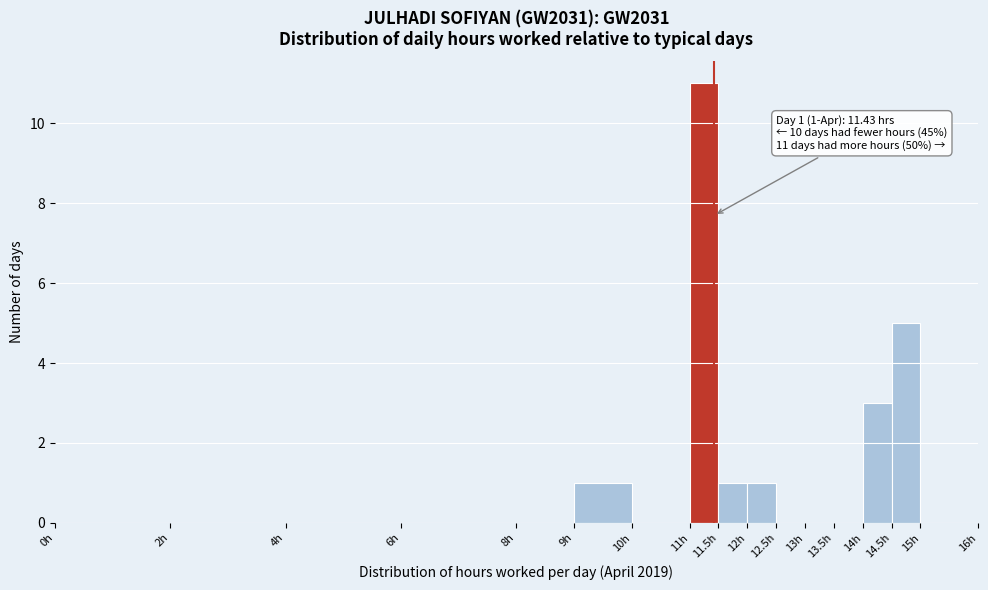

Over which range of the x-axis is the bar tallest?

11.0 to 11.5